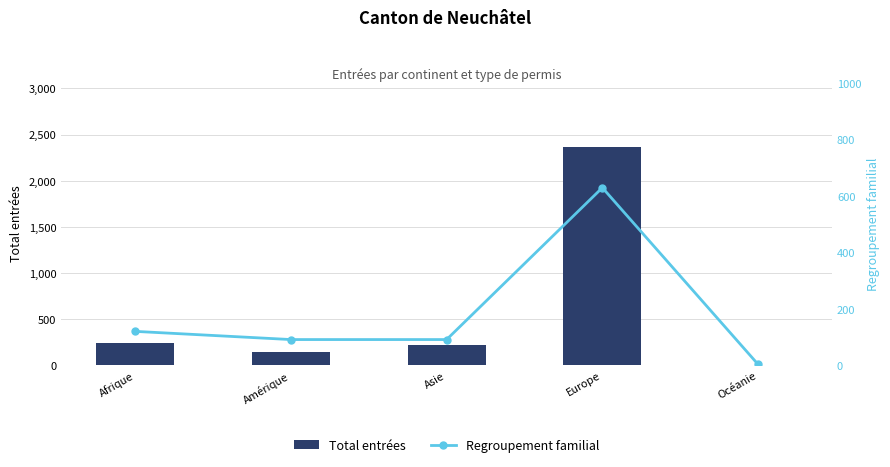

Reading left to right, transcribe all the data shown in this chart.

Total entrées: Afrique=242	Amérique=147	Asie=214	Europe=2368	Océanie=3
Regroupement familial: Afrique=120	Amérique=91	Asie=91	Europe=629	Océanie=3